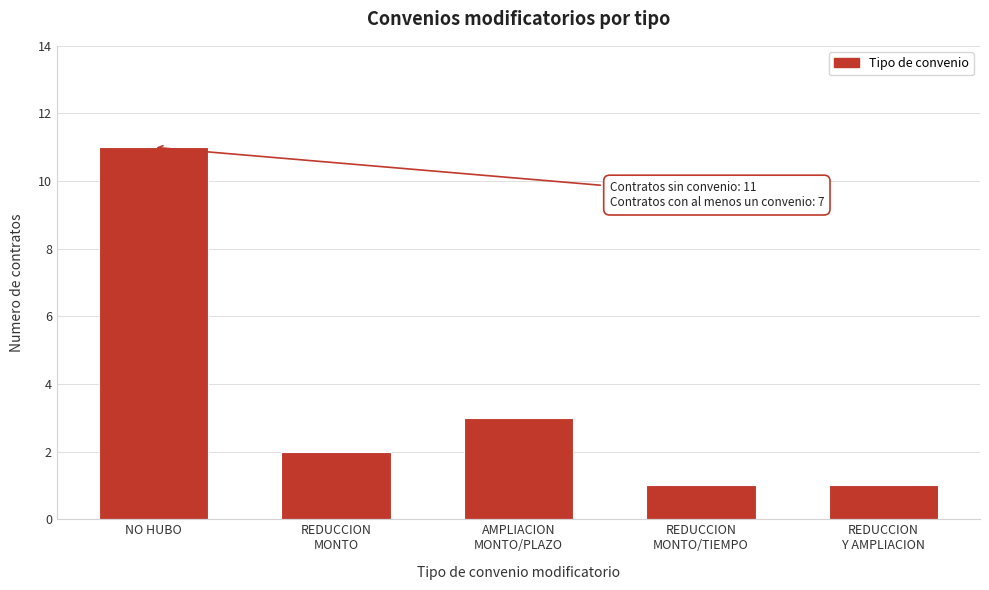

Reading left to right, extract all data points from this chart.

11	2	3	1	1